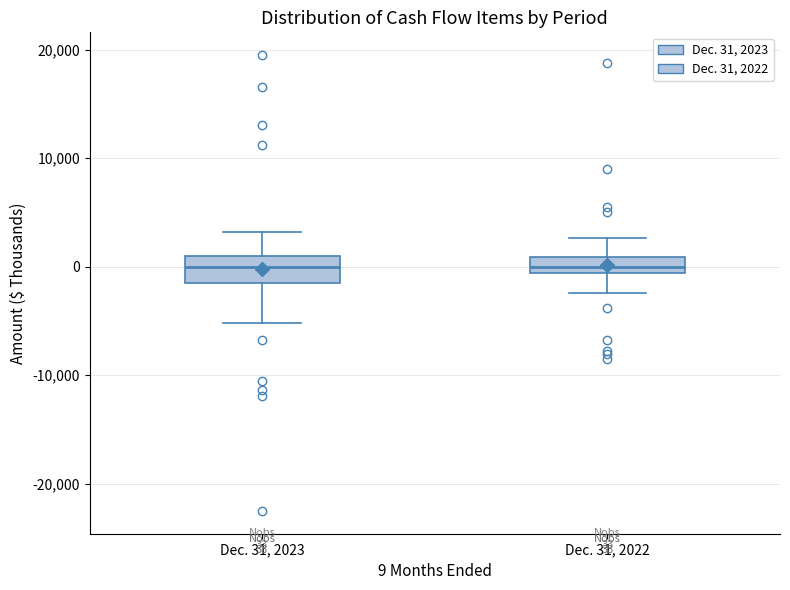

Comparing the boxes themselves (not the whiskers), which one is the tallest?

Dec. 31, 2023